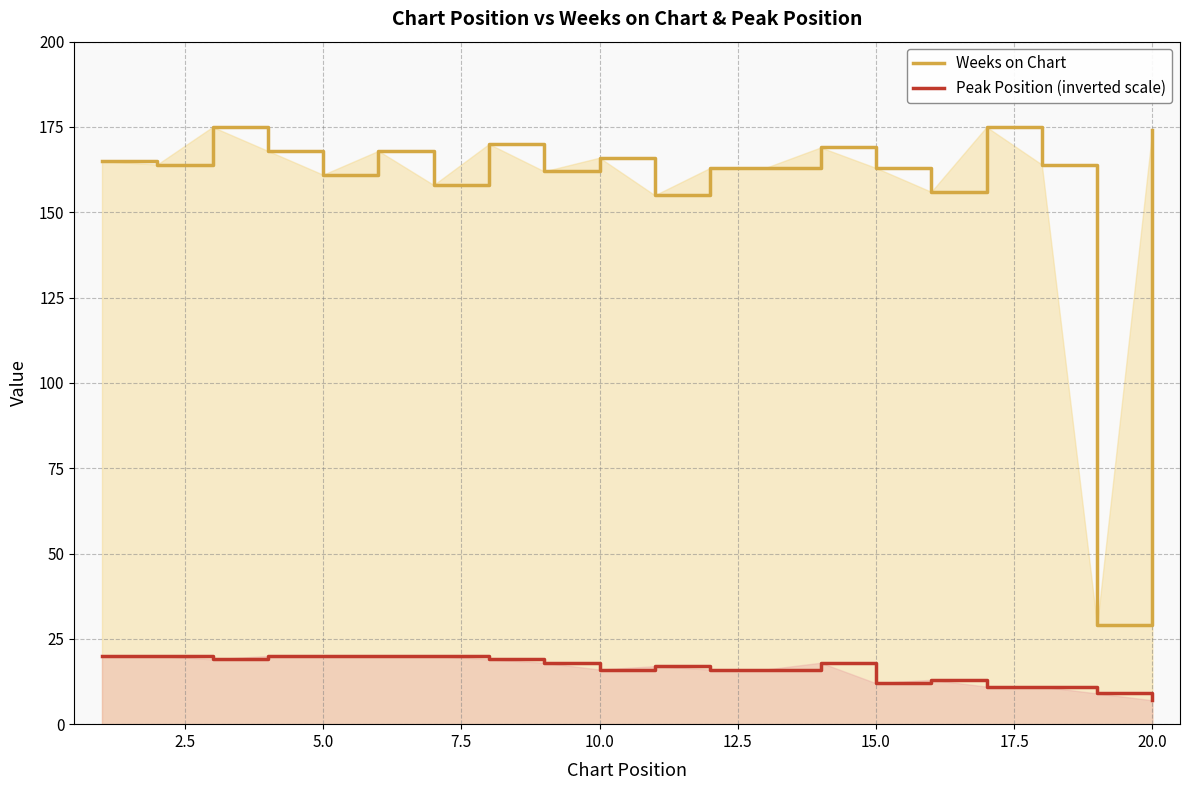

What is the smallest value displayed?

7